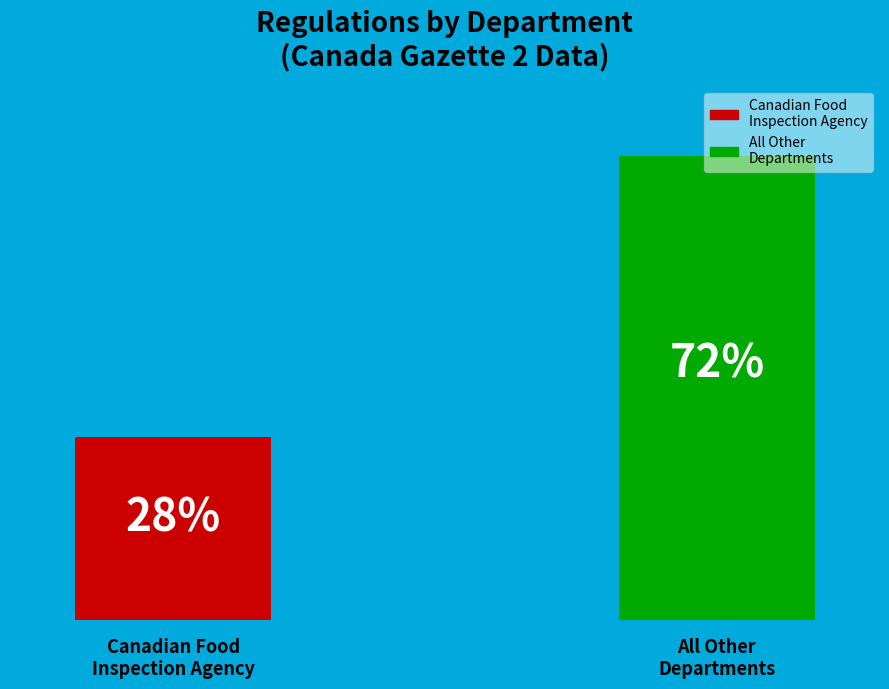

How many bars are there in total?

2